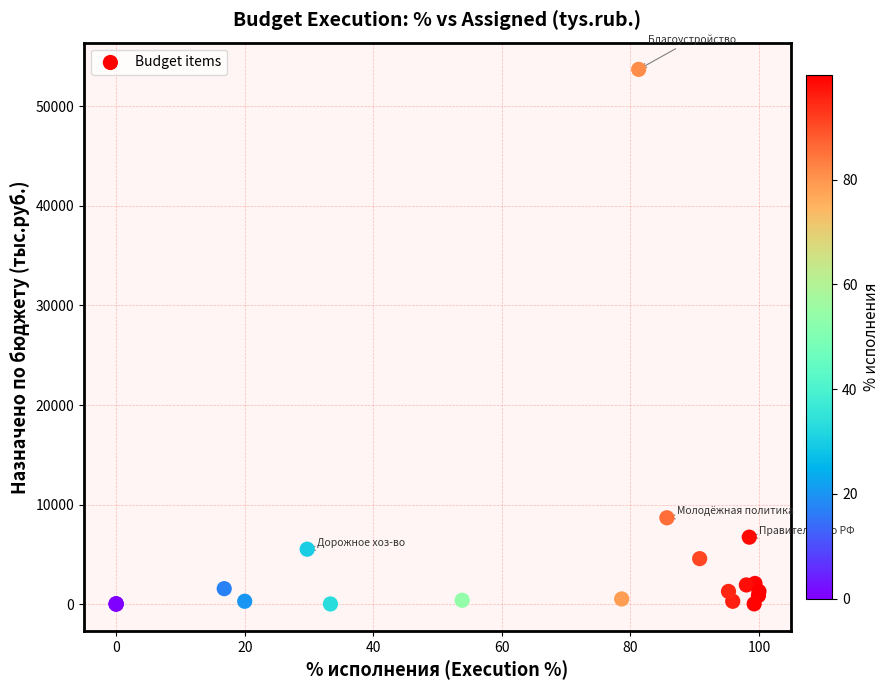

What Y value in the scatter plot is closest to 26852?

8680.0